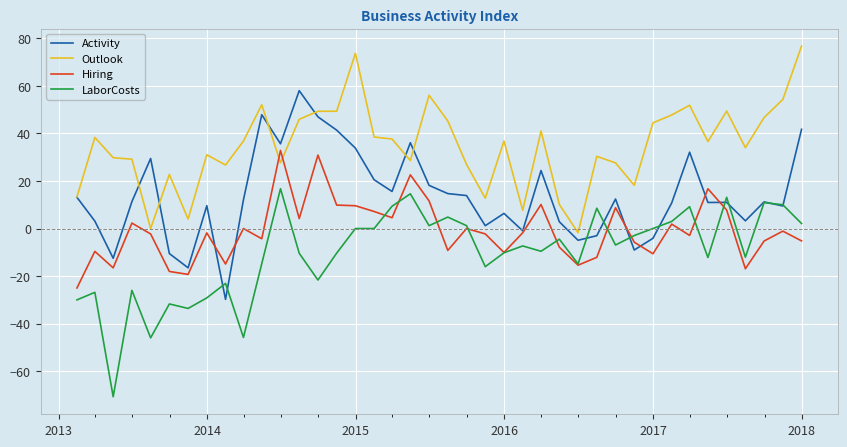

Count the number of data series in this chart.

4